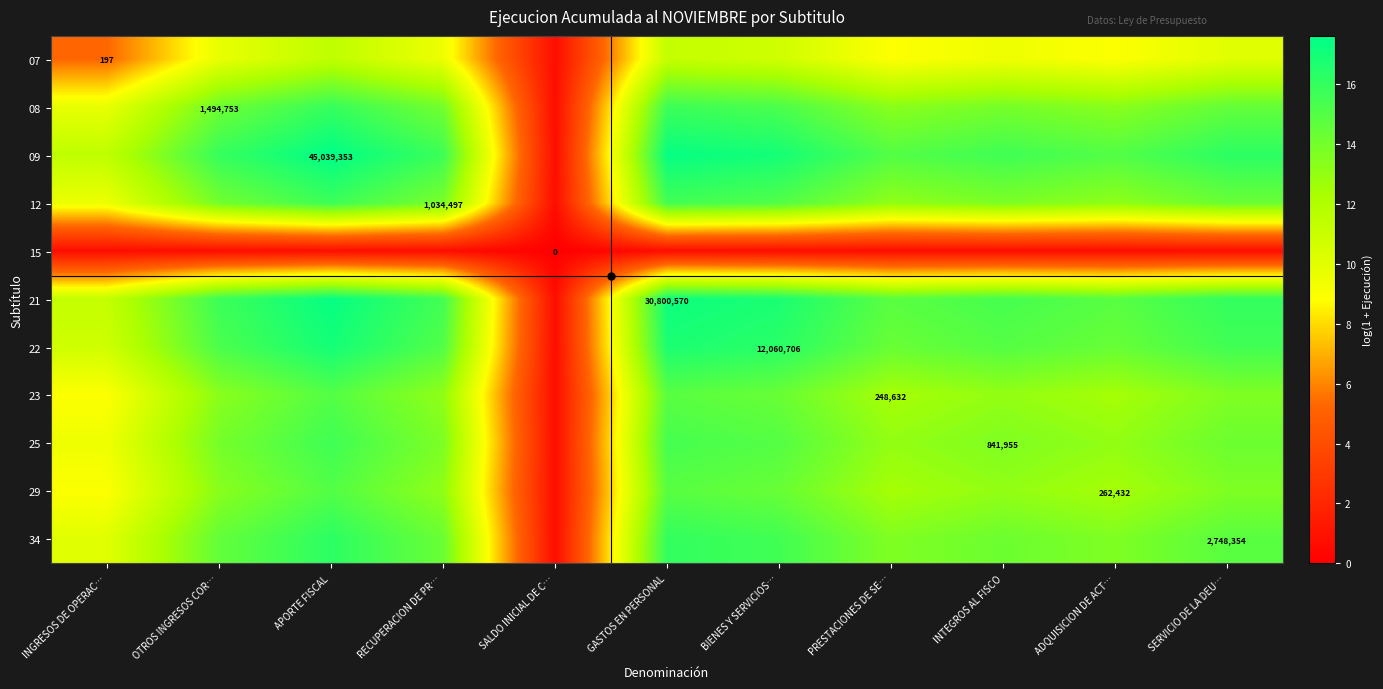

Which series has the largest total across all categories?

09